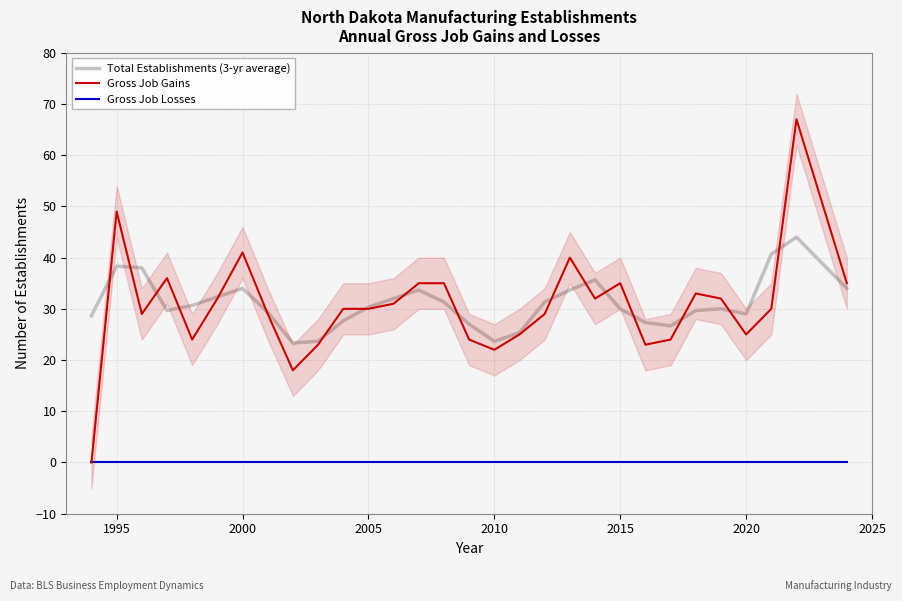

Does the chart have visible grid lines?

Yes